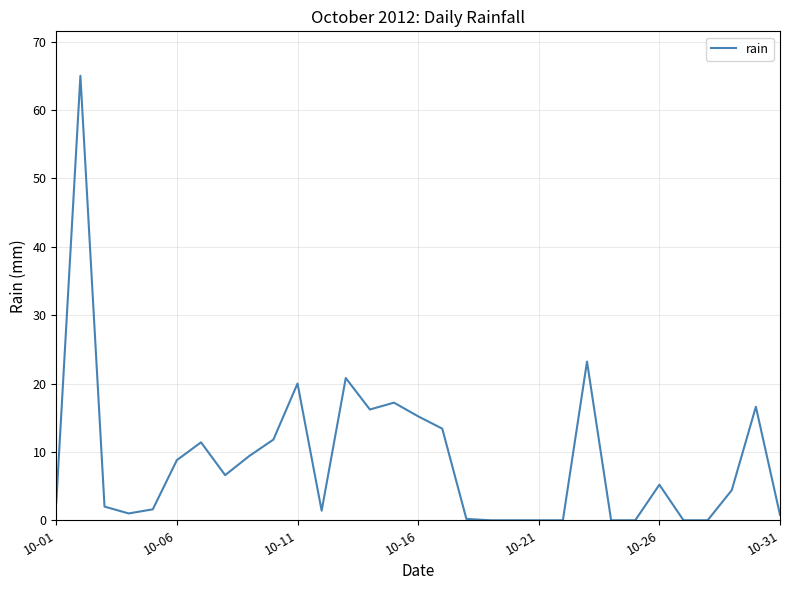

What is the difference between the maximum and minimum values?

65.0